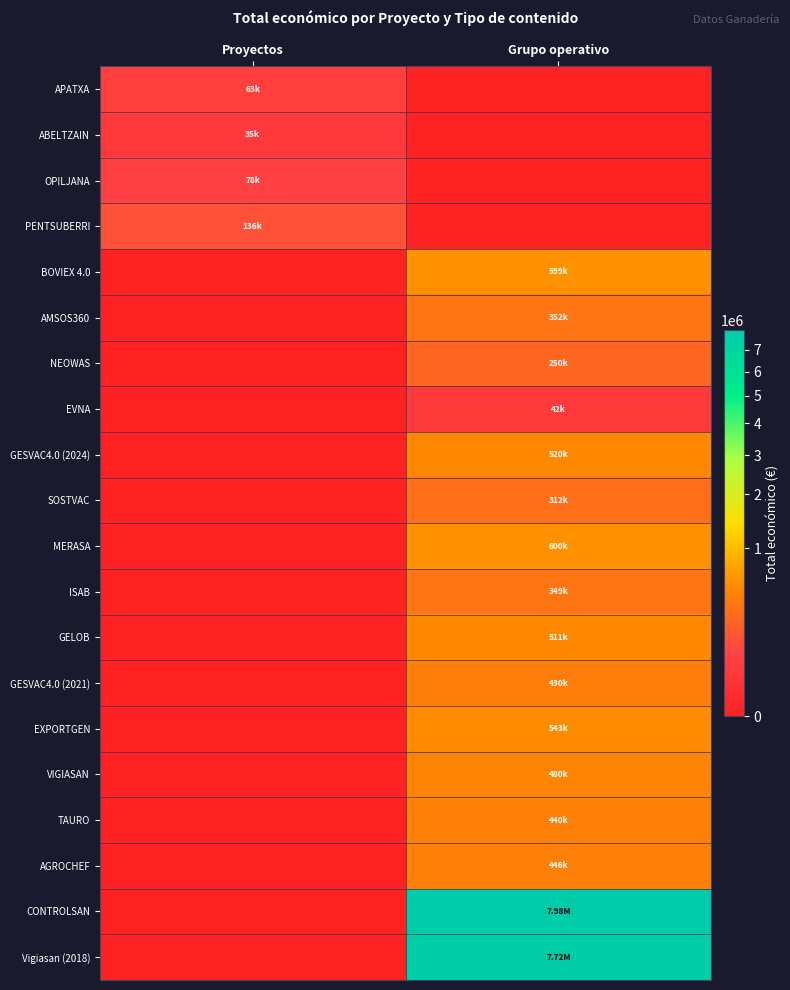

Which series has the widest spread of values?

CONTROLSAN